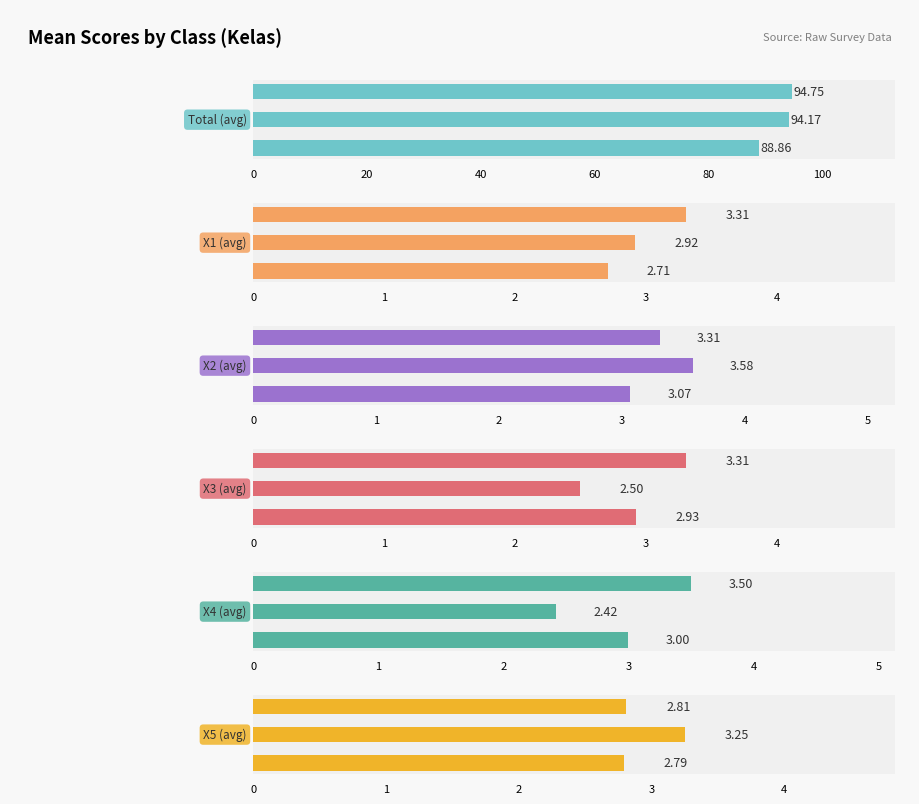

Is it true that X3 (avg) equals 1.9 at 0?

False